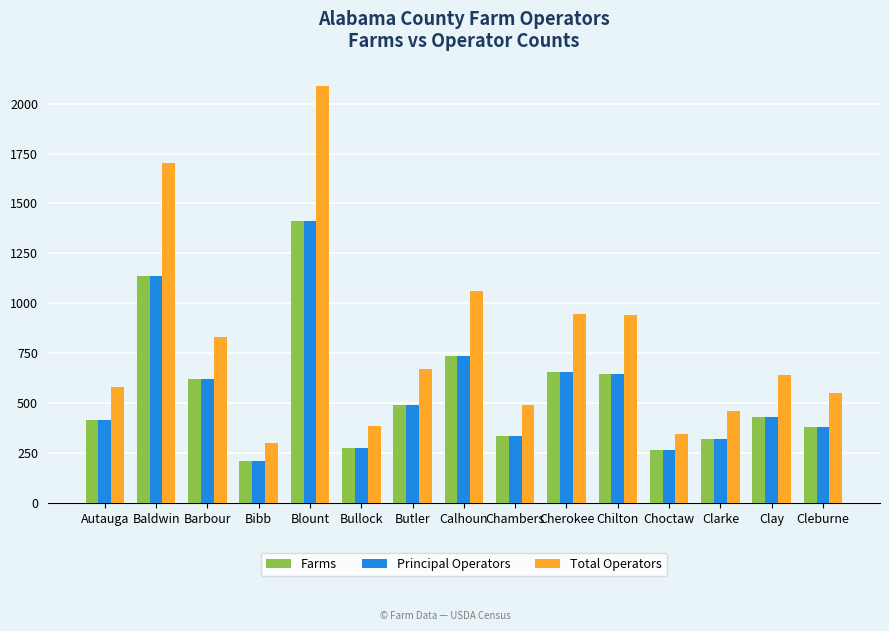

What is the total value across all series at Butler?

1650